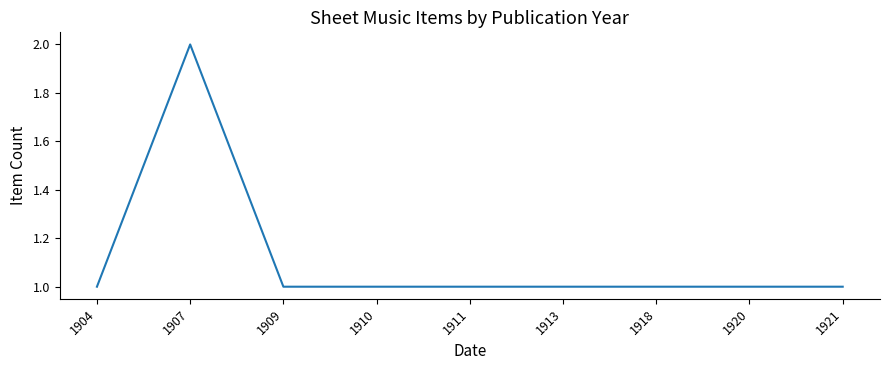

True or false: the data shows 1 at 1909.

True